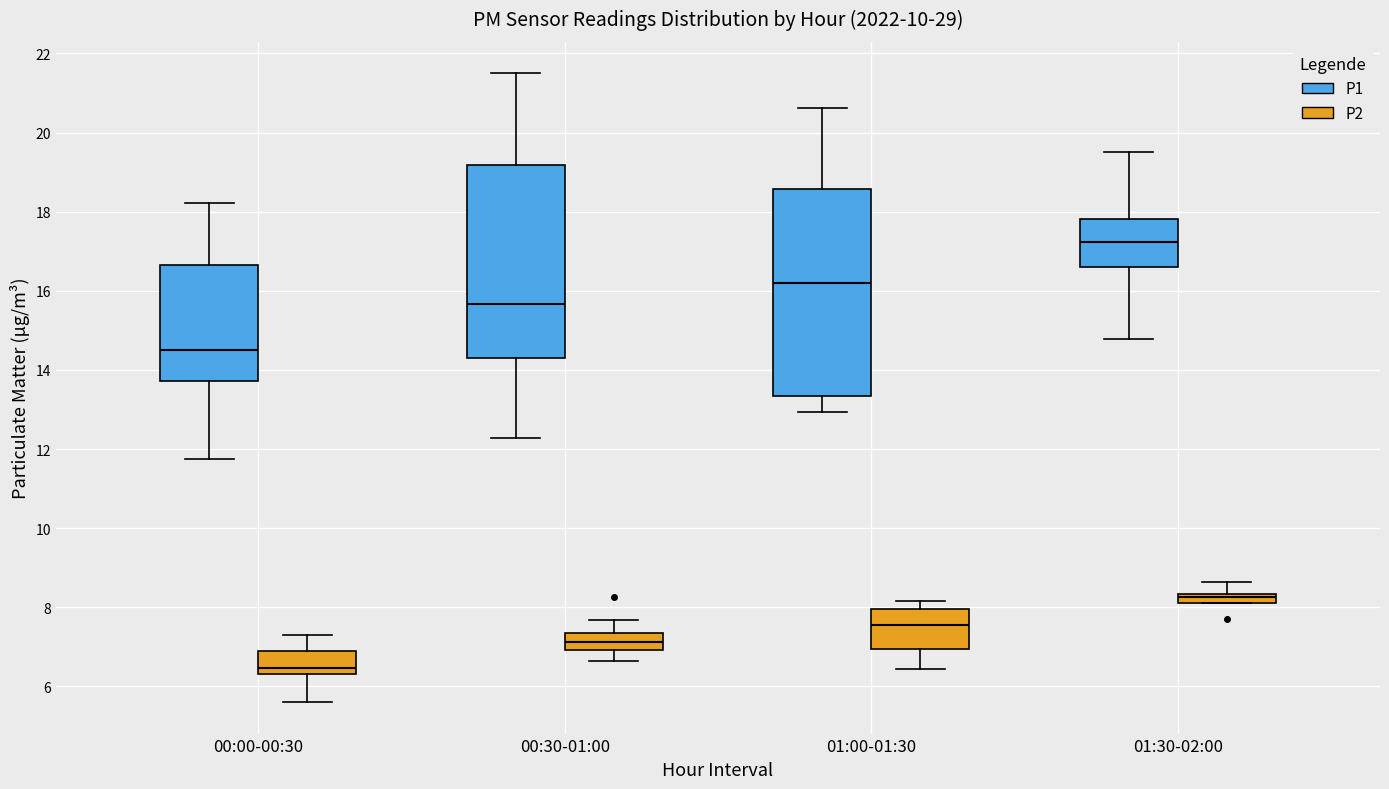

Which box is the tallest, from its lower edge to its upper edge?

01:00-01:30 (P1)